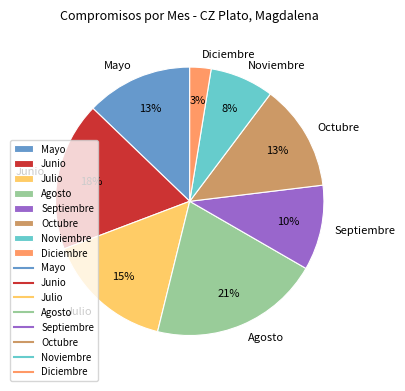

Combined, do Octubre and Agosto account for over 50%?

No